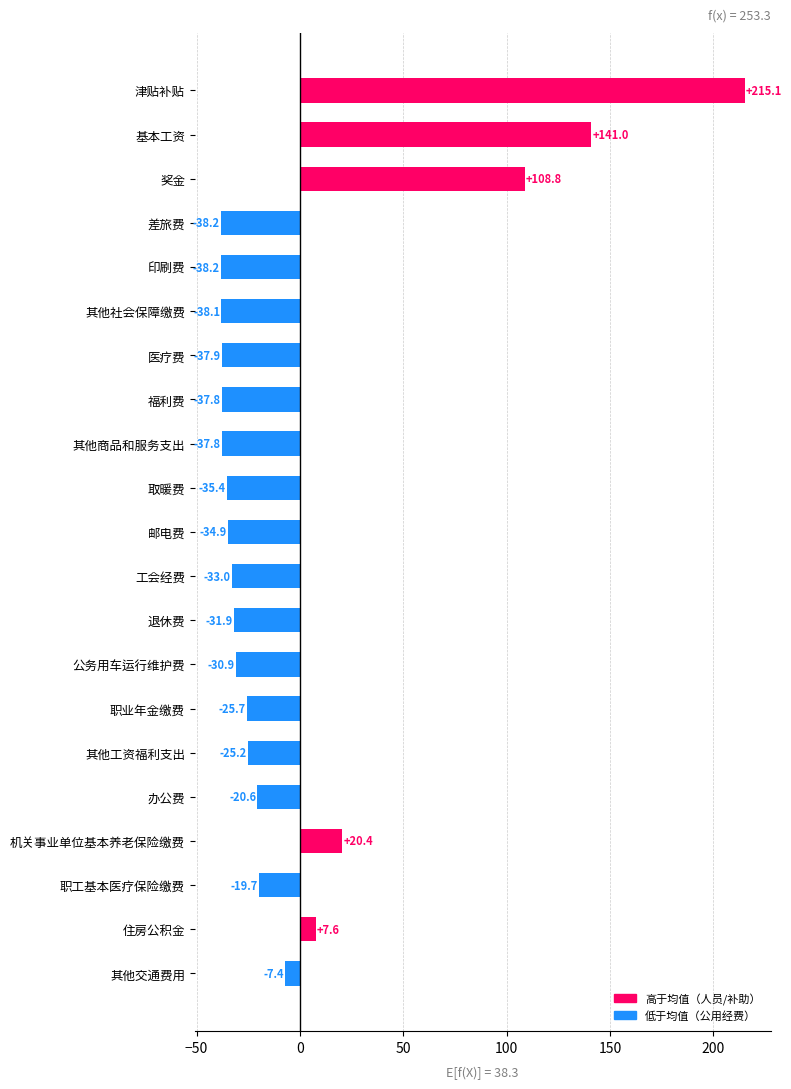

What is the maximum value shown in the chart?

215.1